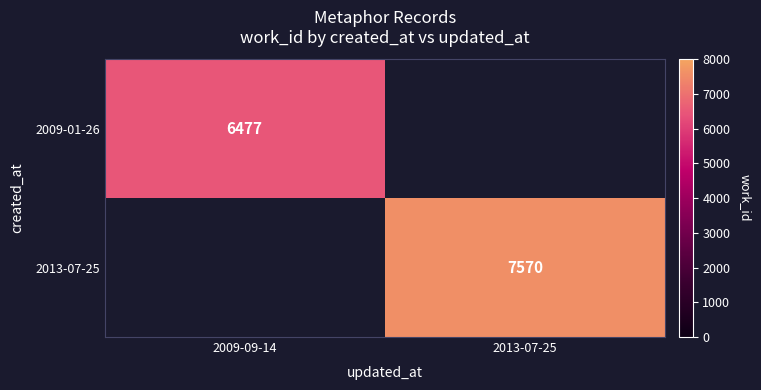

What is the smallest value displayed?

6477.0